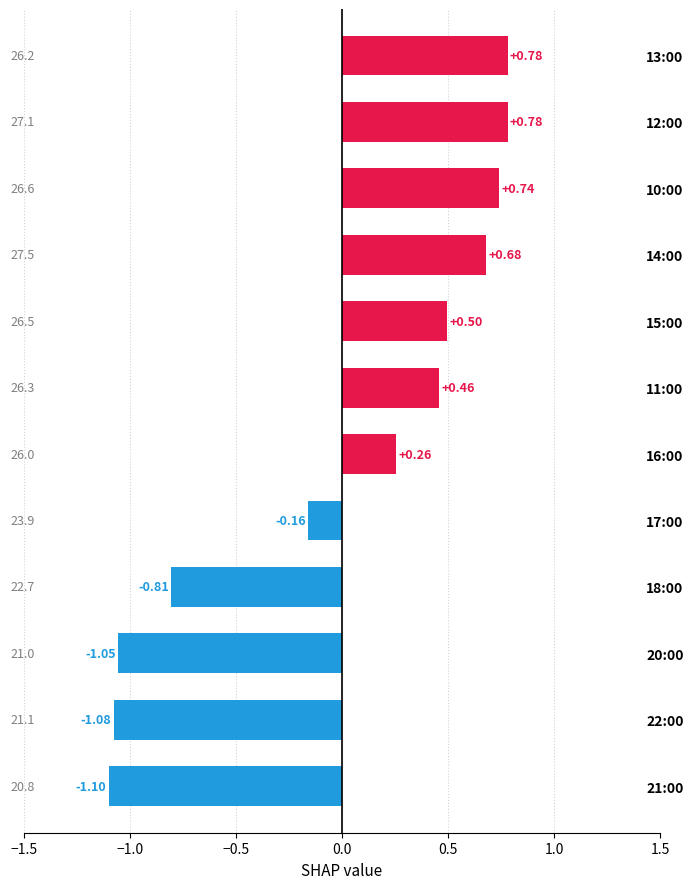

Between 12:00 and 17:00, which is larger?

12:00